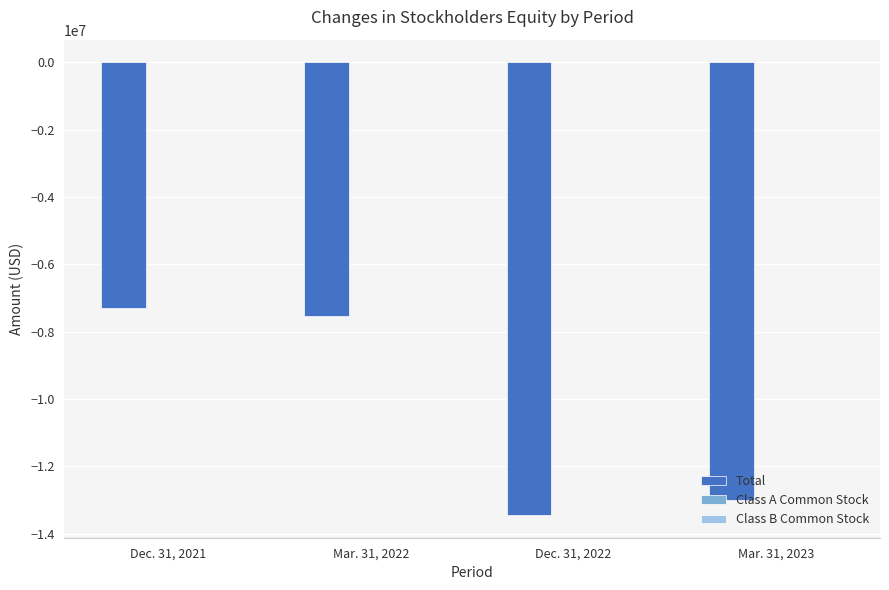

Reading right to left, what are all the values shown in this chart?

Total: Mar. 31, 2023=-13003880	Dec. 31, 2022=-13451649	Mar. 31, 2022=-7531933	Dec. 31, 2021=-7309619
Class A Common Stock: Mar. 31, 2023=106	Dec. 31, 2022=106	Mar. 31, 2022=106	Dec. 31, 2021=106
Class B Common Stock: Mar. 31, 2023=805	Dec. 31, 2022=805	Mar. 31, 2022=805	Dec. 31, 2021=805